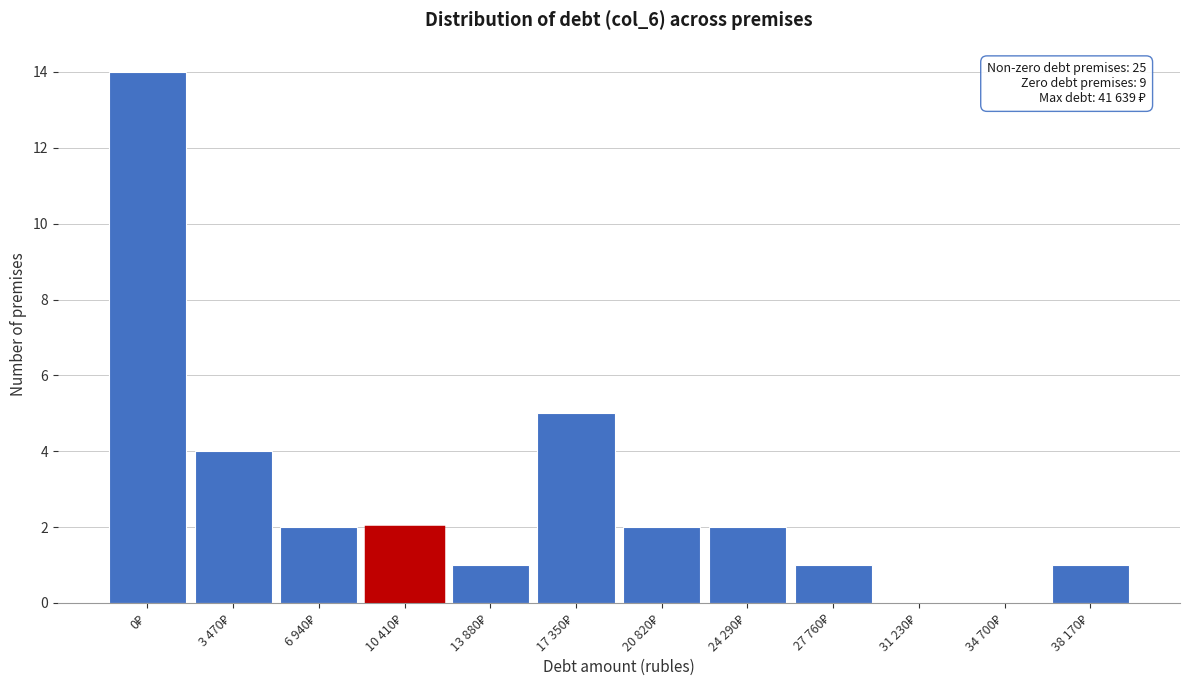

What is the greatest value displayed?

14